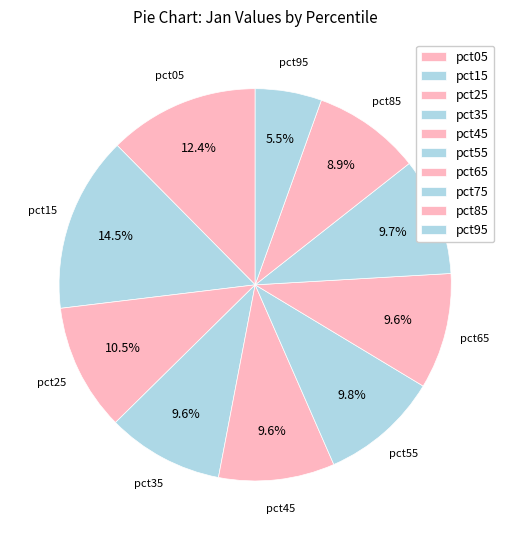

Does pct65 represent more than half of the total?

No